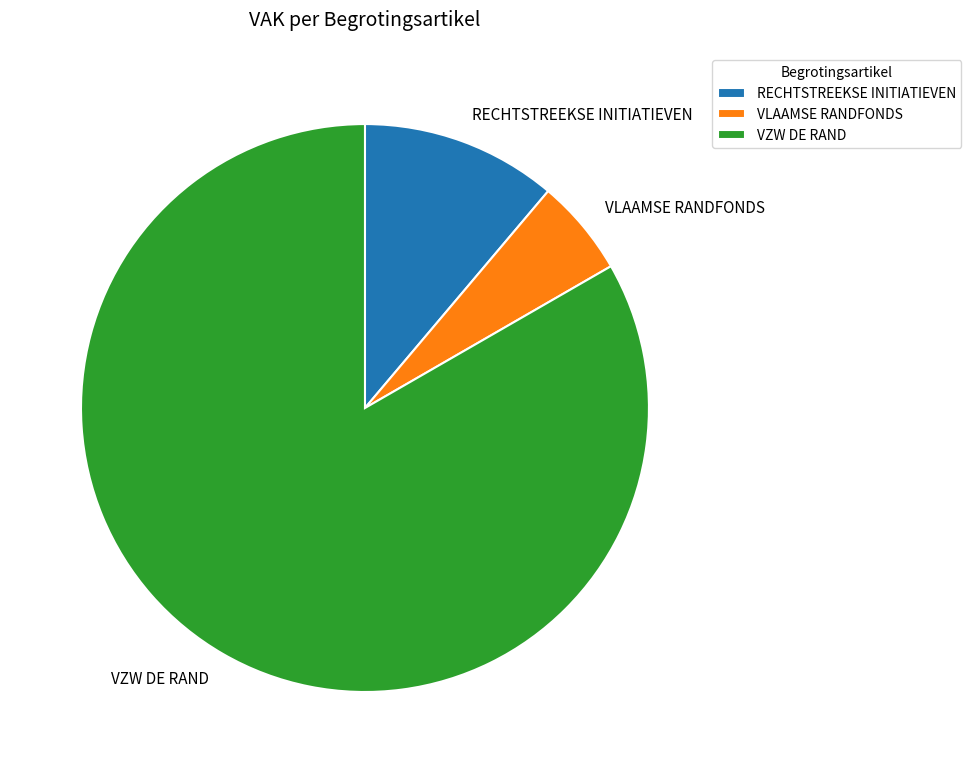

True or false: RECHTSTREEKSE INITIATIEVEN accounts for 11% of the total.

True